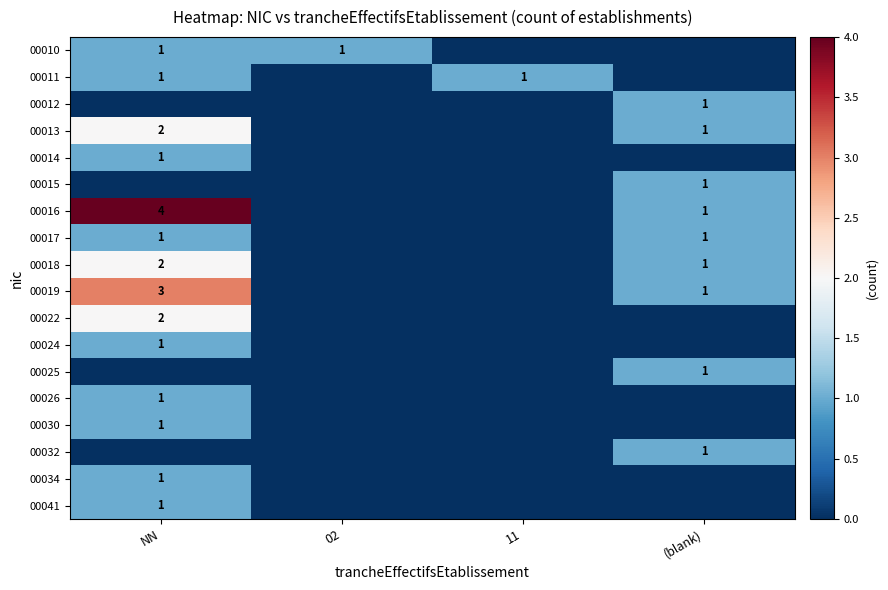

At which category does the chart reach its minimum across all series?

11